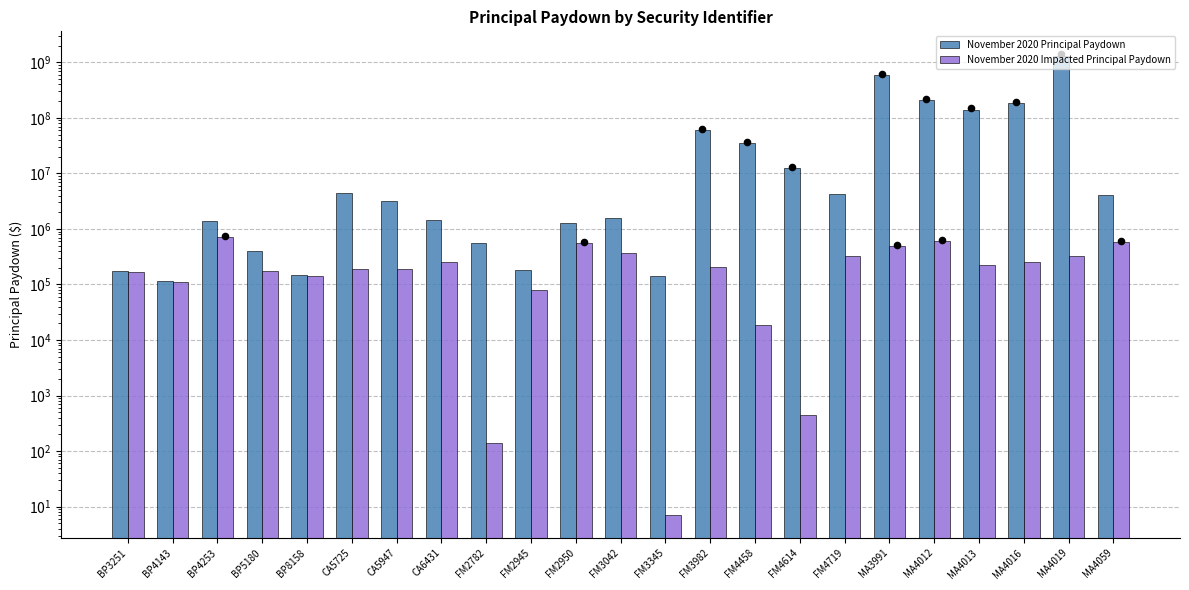

Which series contains the highest Y value?

November 2020 Principal Paydown